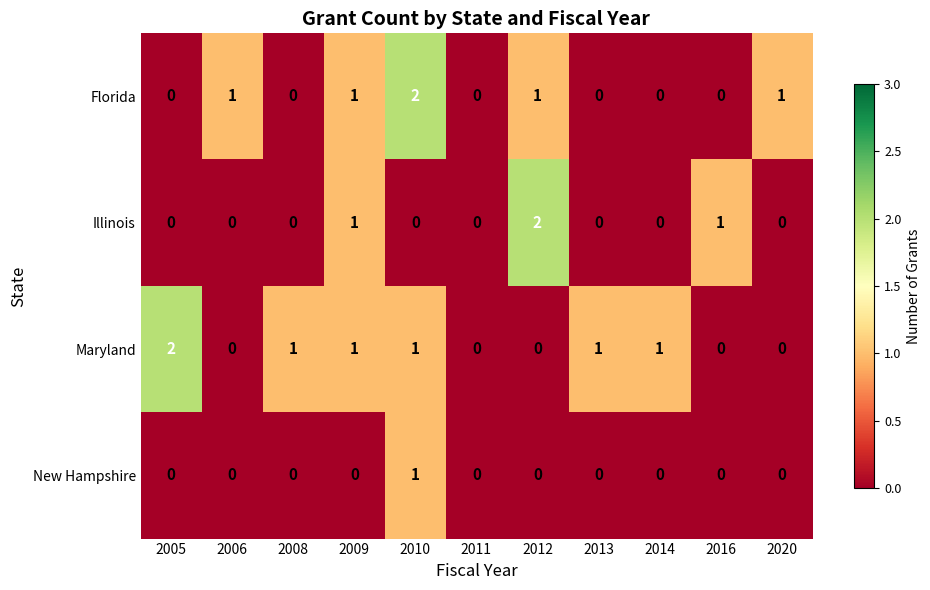

True or false: Maryland has a value of -1 at 2020.

False